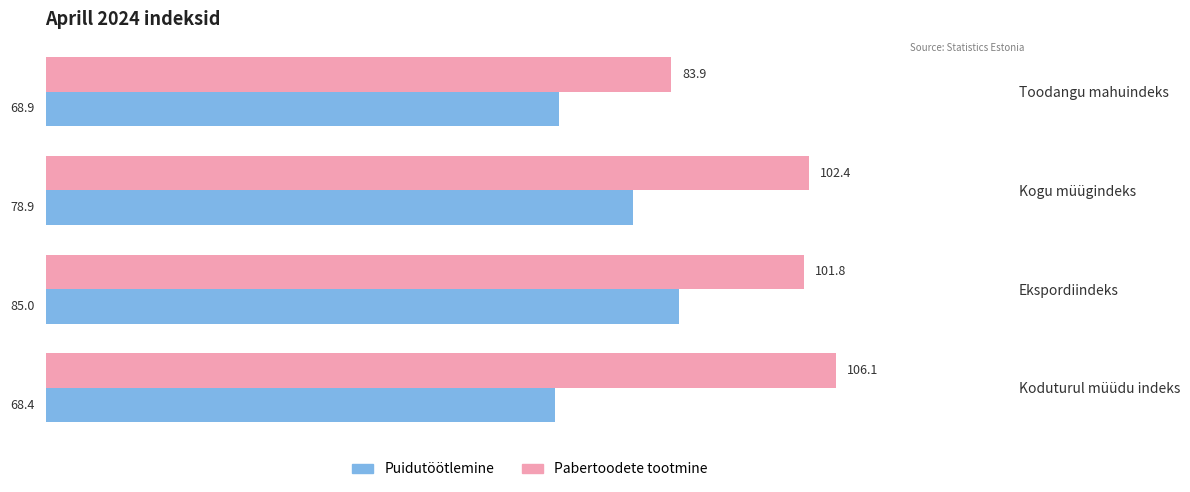

At which category is the sum across all series the highest?

Ekspordiindeks